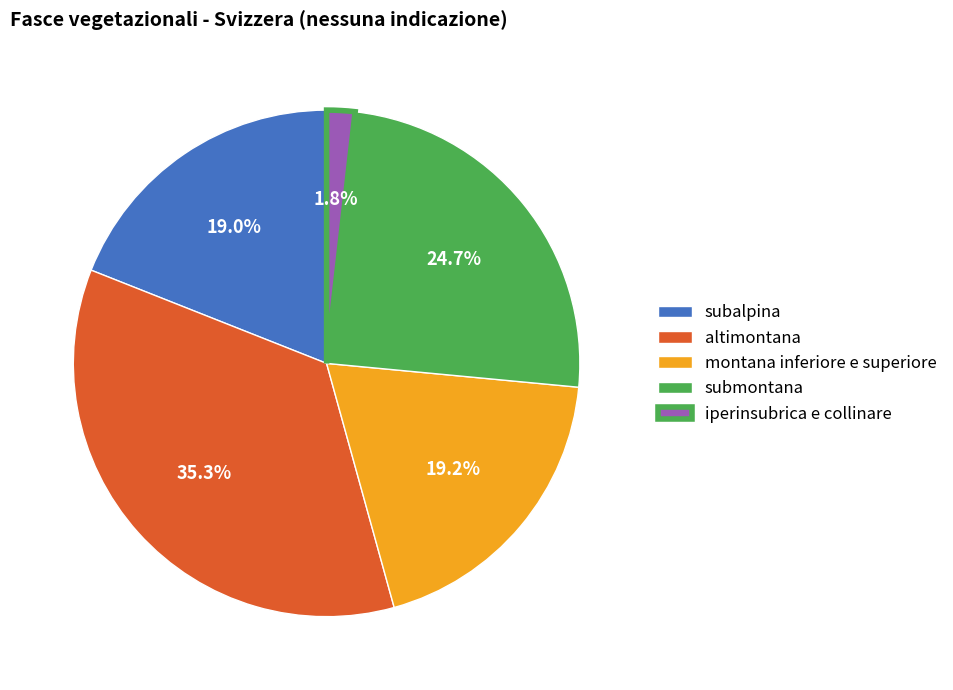

Between submontana and altimontana, which is larger?

altimontana